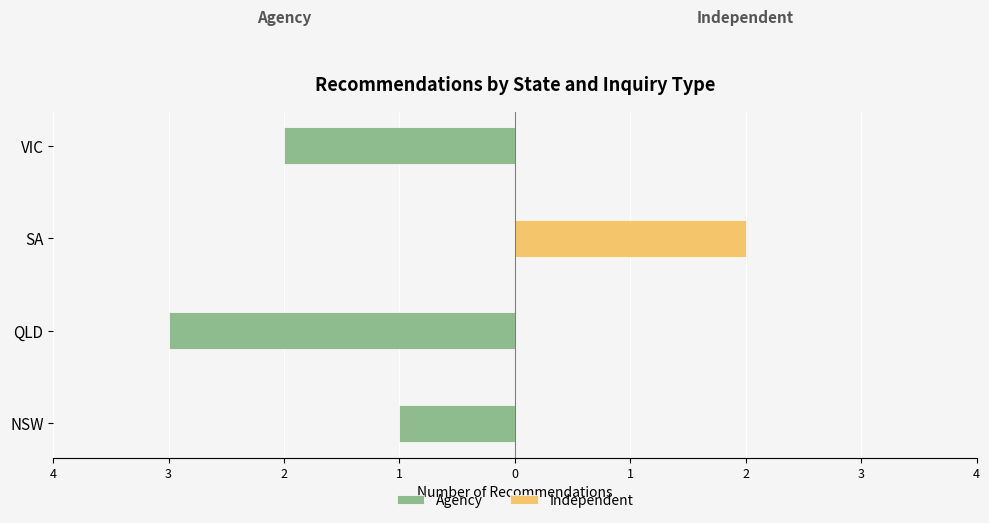

Between NSW and SA, which series saw the biggest shift?

Independent